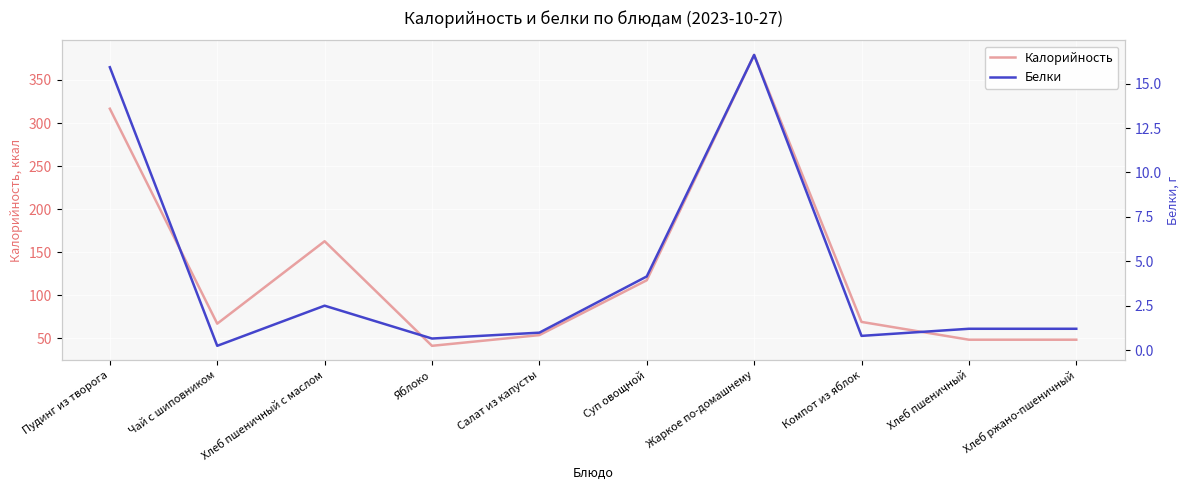

List the series in order of their overall mean, highest first.

Калорийность, Белки